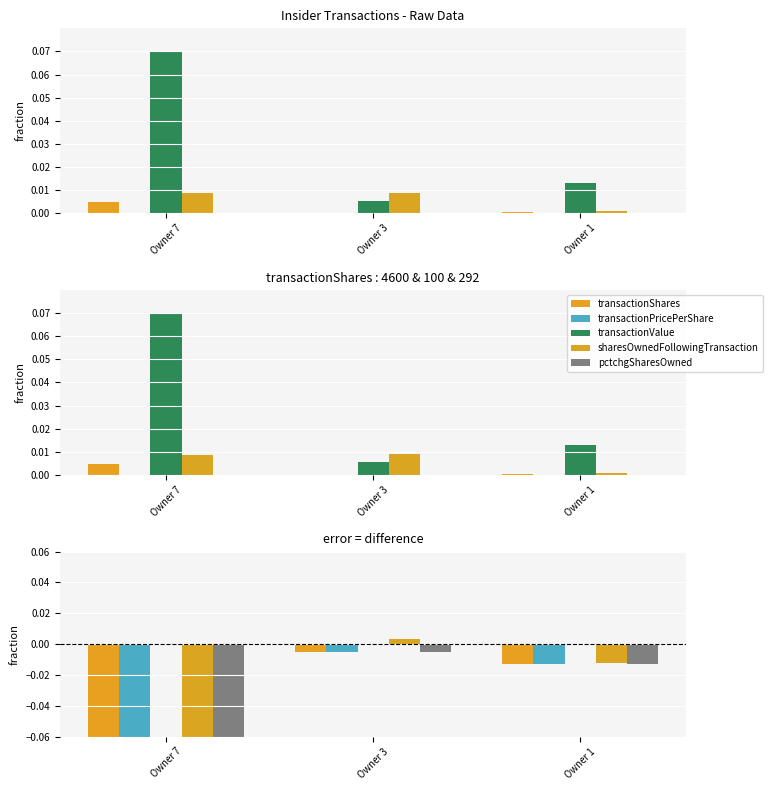

At which category is the sum across all series the highest?

Owner 3